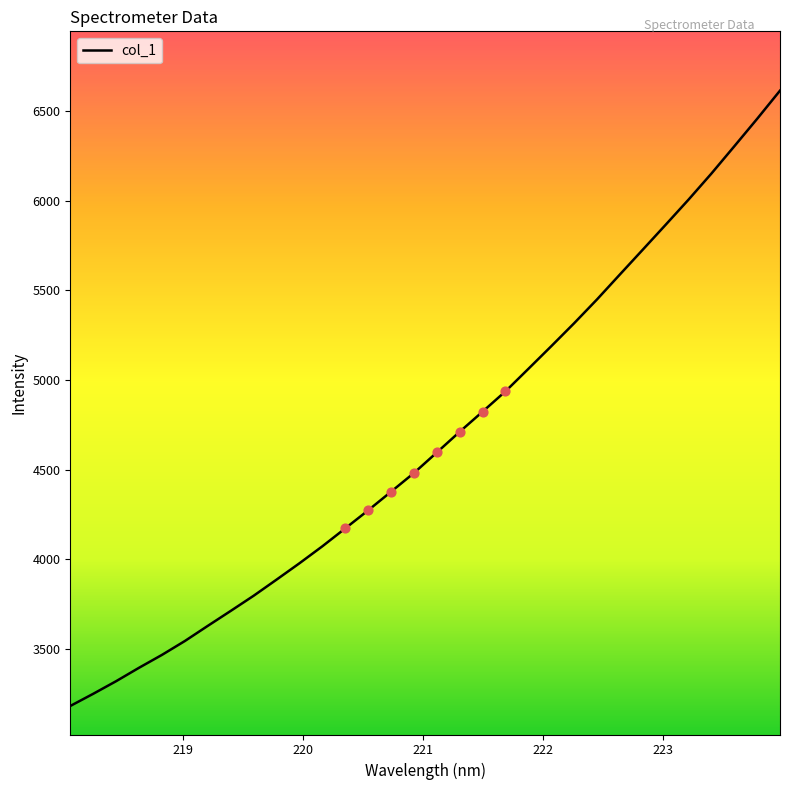

What is the difference between the maximum and minimum values?

3432.2